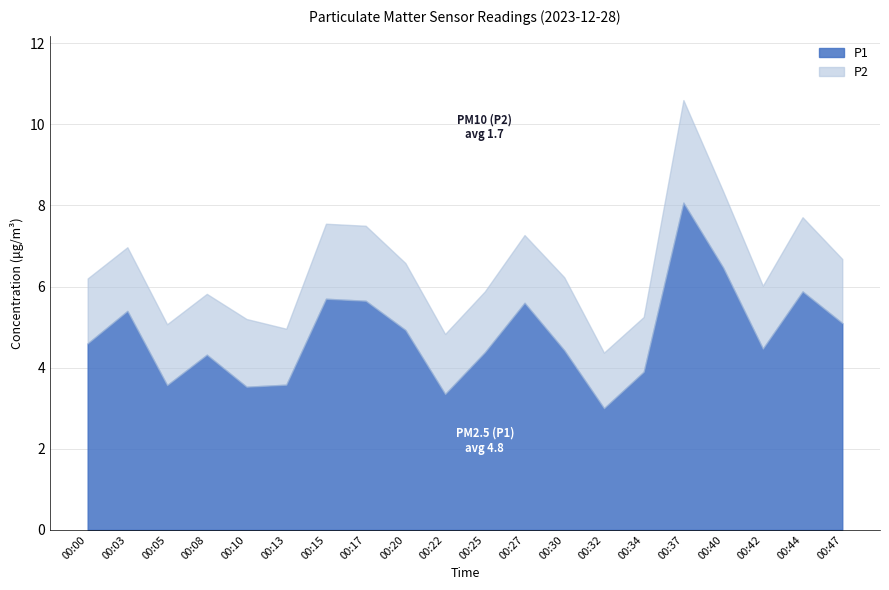

Reading right to left, transcribe all the data shown in this chart.

P1: 5.1	5.9	4.5	6.5	8.1	3.9	3.0	4.4	5.6	4.4	3.4	4.9	5.7	5.7	3.6	3.5	4.3	3.6	5.4	4.6
P2: 1.6	1.8	1.6	1.9	2.5	1.4	1.4	1.8	1.7	1.5	1.5	1.6	1.9	1.9	1.4	1.7	1.5	1.5	1.6	1.6